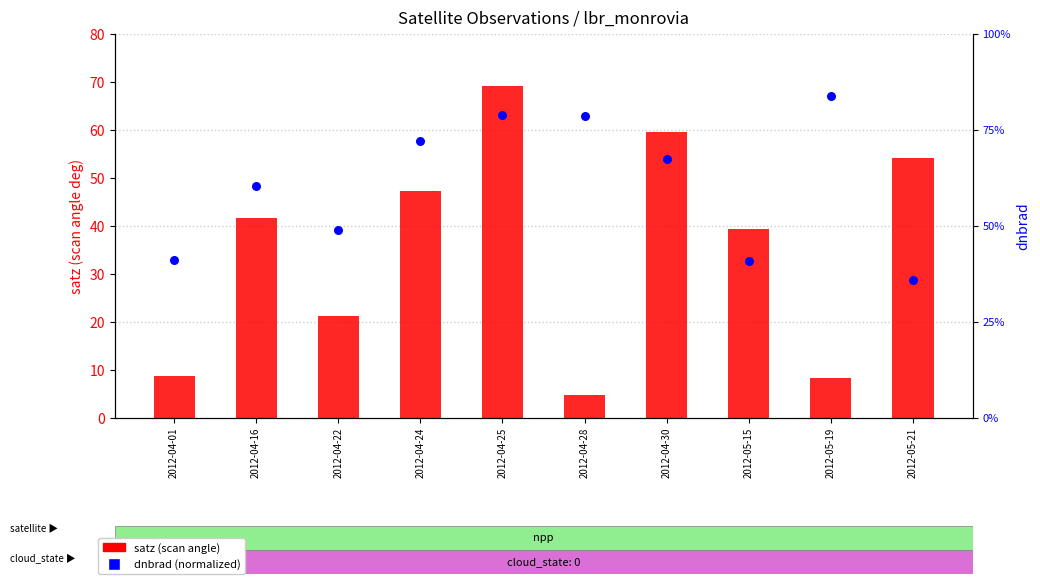

Which series reaches the minimum Y coordinate?

dnbrad